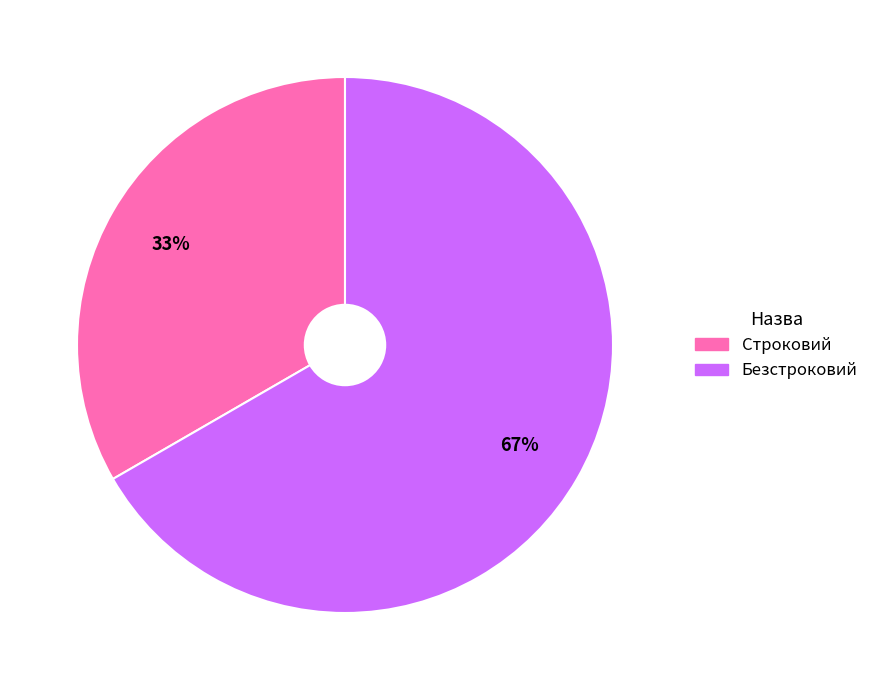

Is there any slice that represents more than half of the pie?

Yes